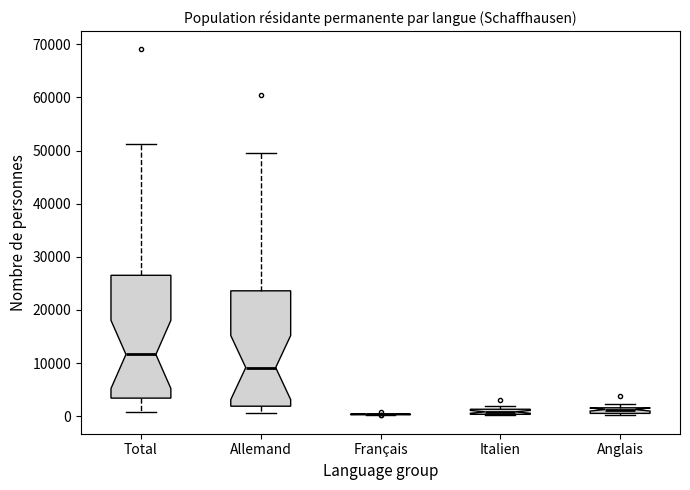

Comparing the boxes themselves (not the whiskers), which one is the tallest?

Total